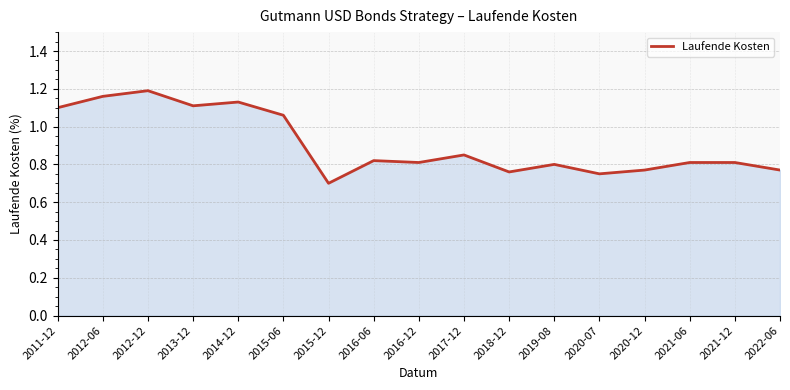

Count the number of categories in the chart.

17